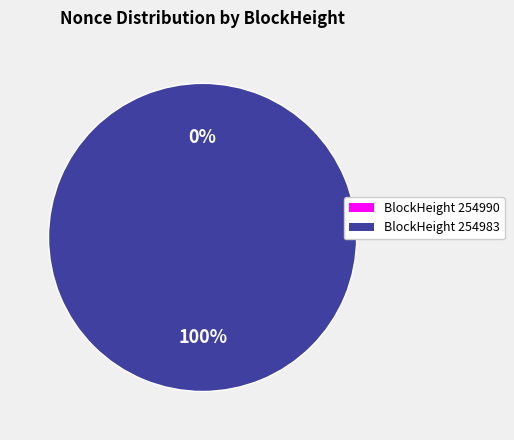

How many segments does this pie chart have?

2